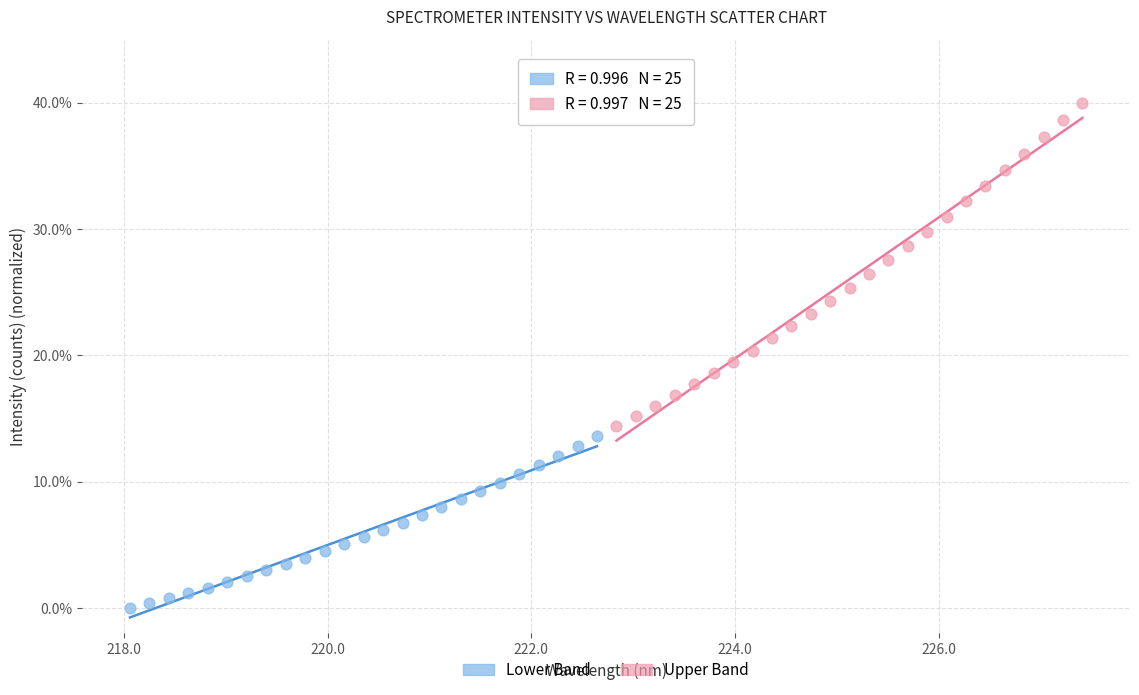

Which series contains the highest Y value?

Upper Band